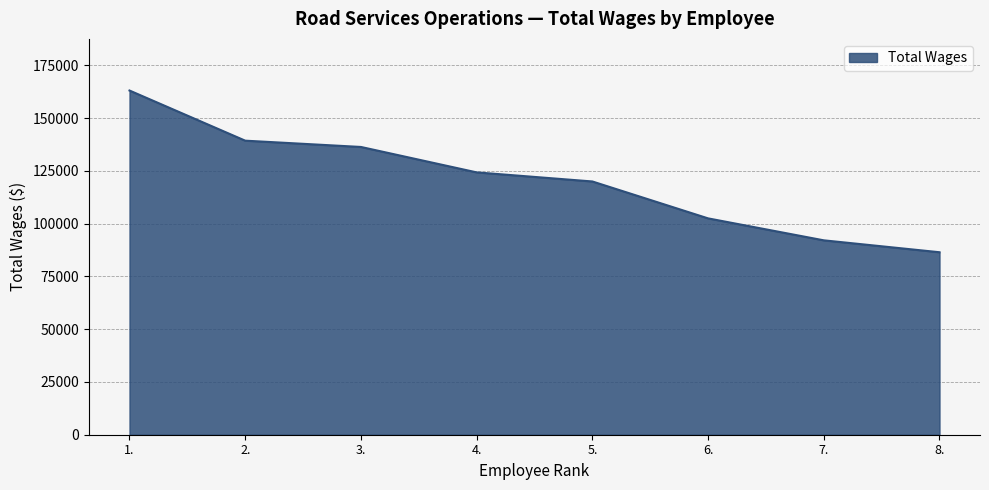

How many distinct data groups are displayed?

1